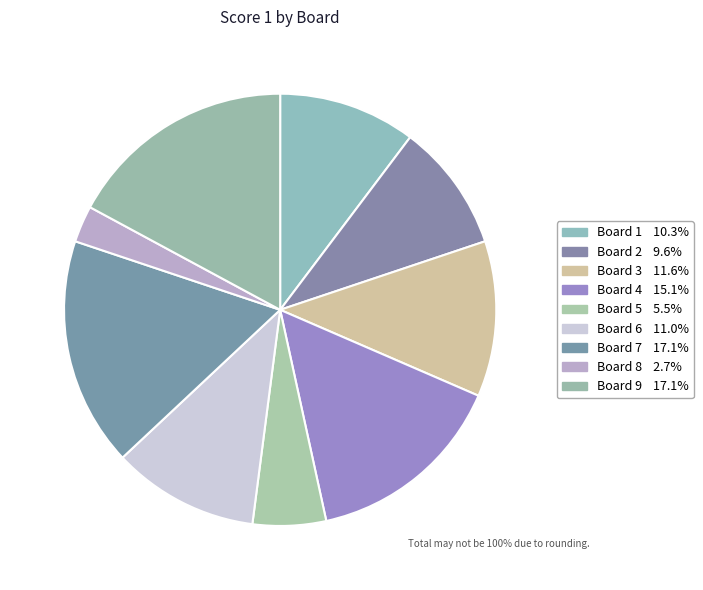

Is there a majority slice in this chart?

No